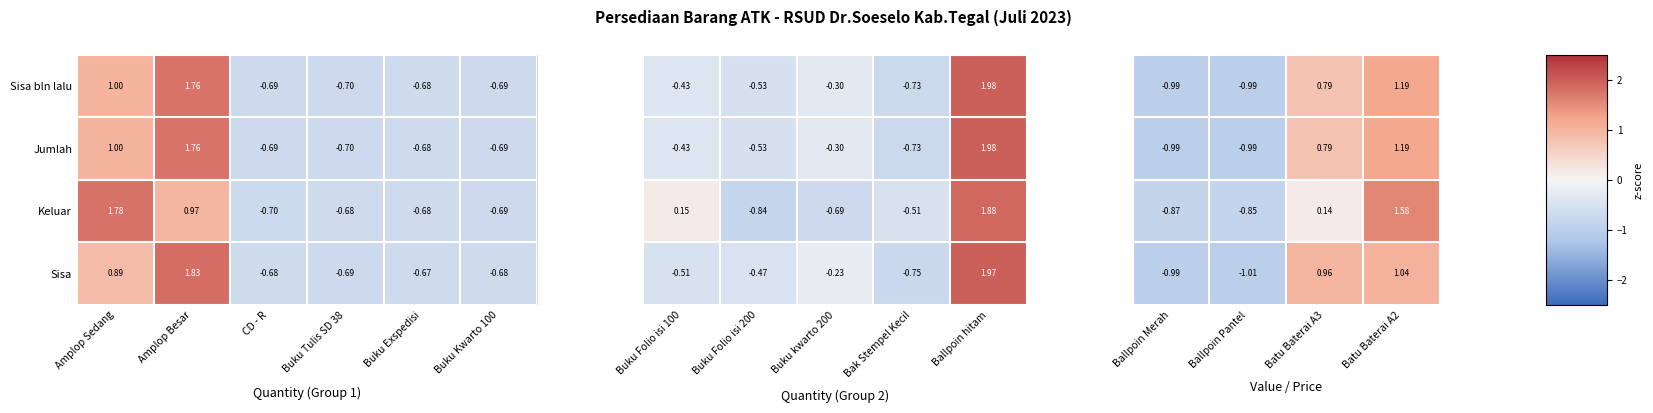

Where is Jumlah nearest to the value 0?

Buku Exspedisi